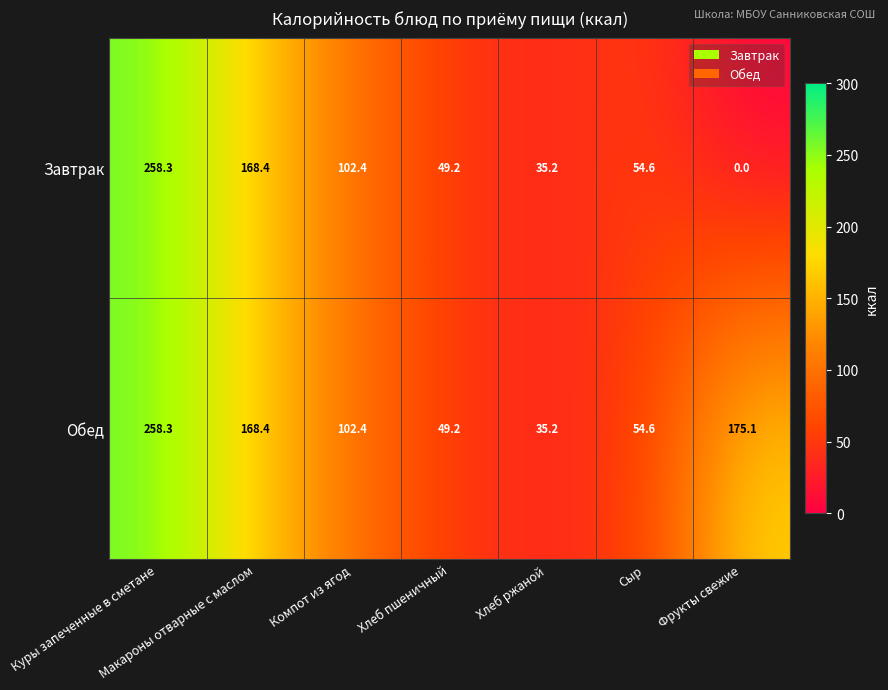

How many series are shown in this chart?

2